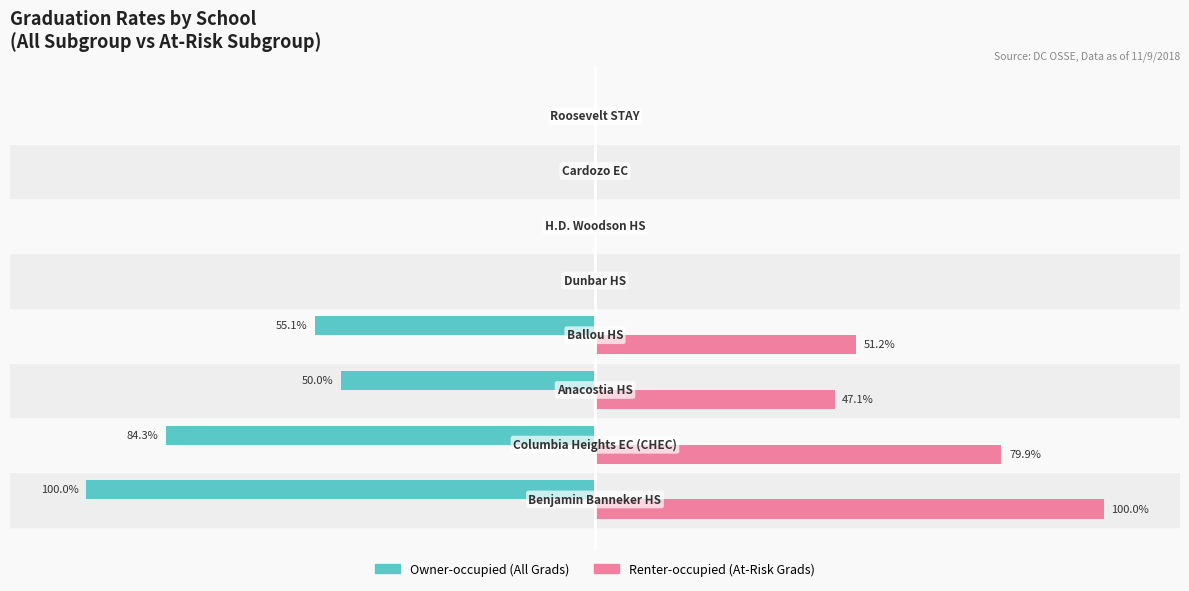

Which series has the largest total across all categories?

Renter-occupied (At-Risk Grads)